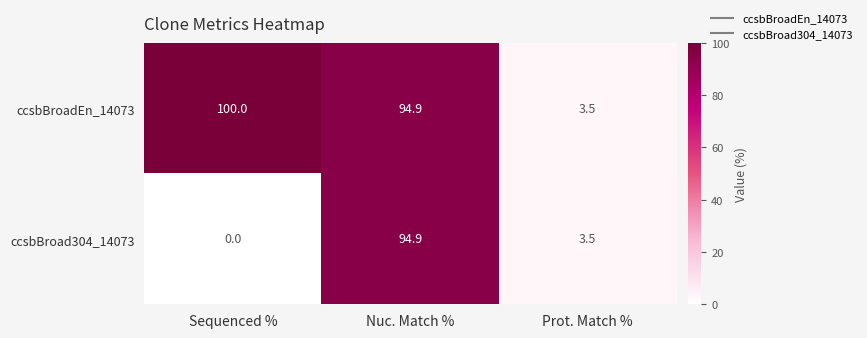

Reading left to right, extract all data points from this chart.

ccsbBroadEn_14073: Sequenced %=100.0	Nuc. Match %=94.9	Prot. Match %=3.5
ccsbBroad304_14073: Sequenced %=0.0	Nuc. Match %=94.9	Prot. Match %=3.5